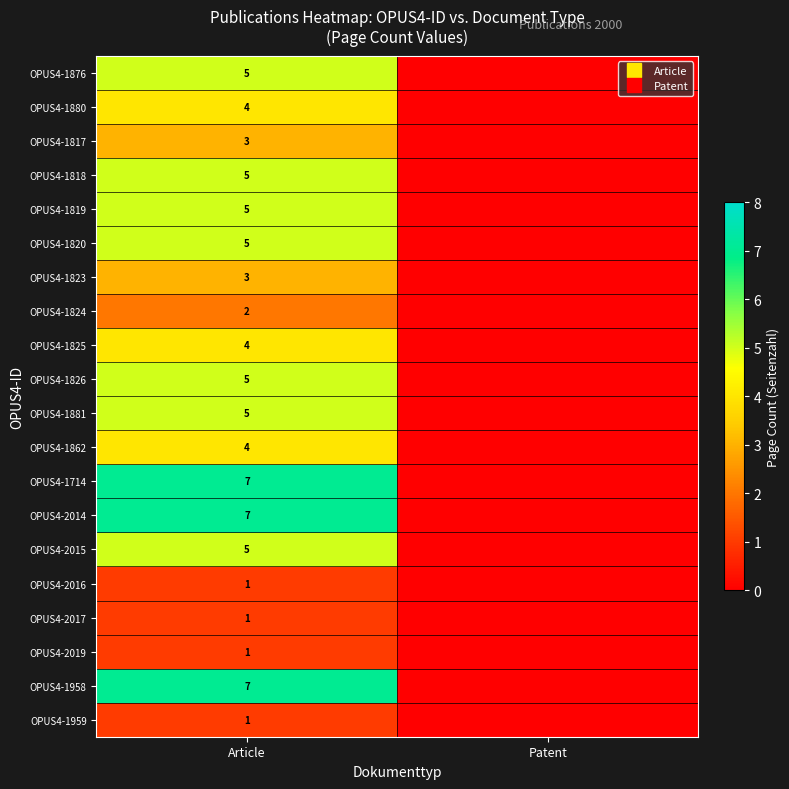

How many positive values does the OPUS4-1714 series have?

1